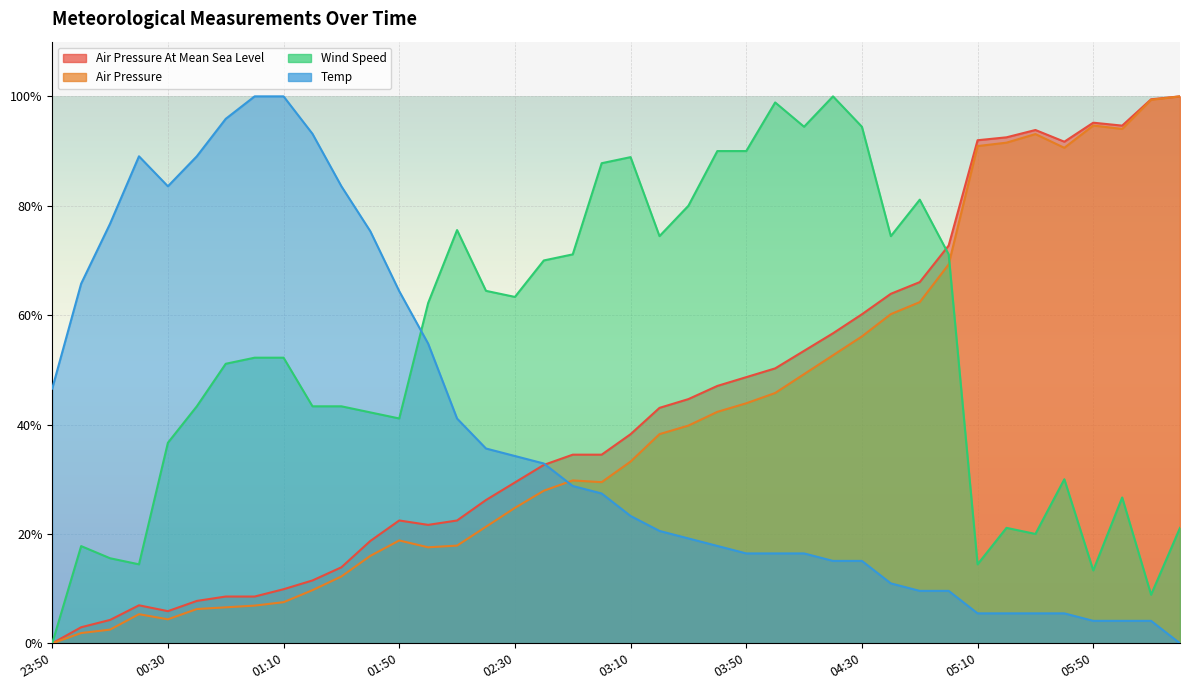

True or false: air_pressure and air_pressure_at_mean_sea_level intersect in this chart.

False